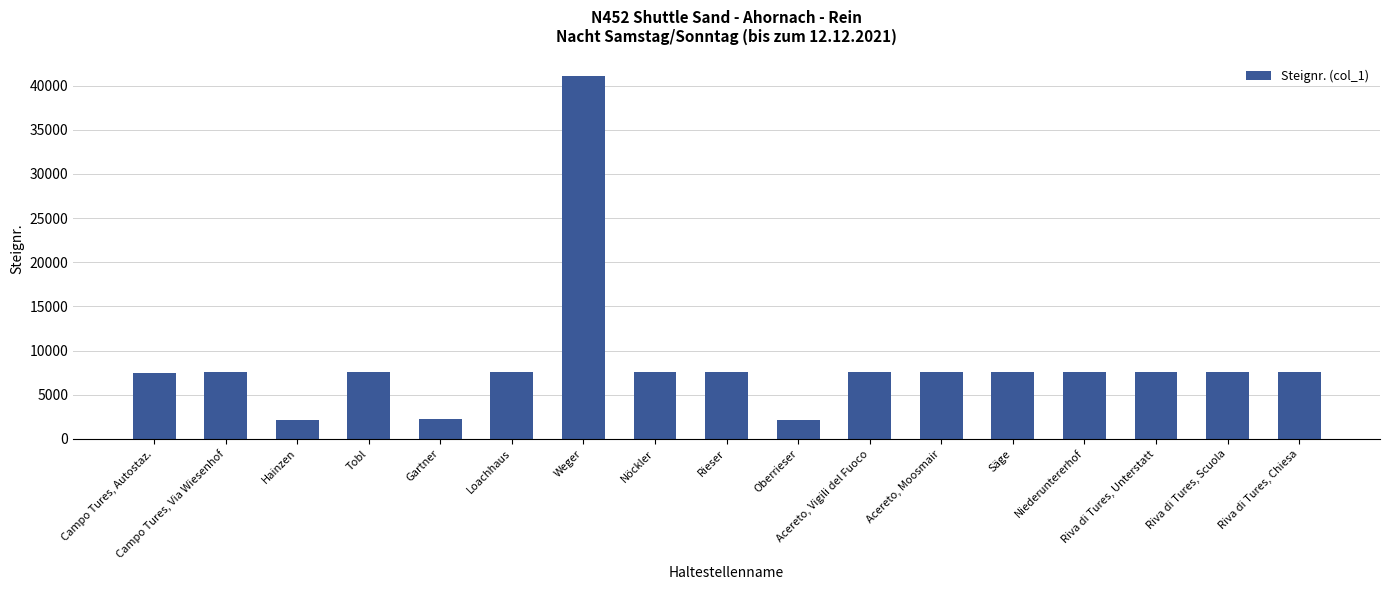

What is the label of the 10th bar from the right?

Nöckler